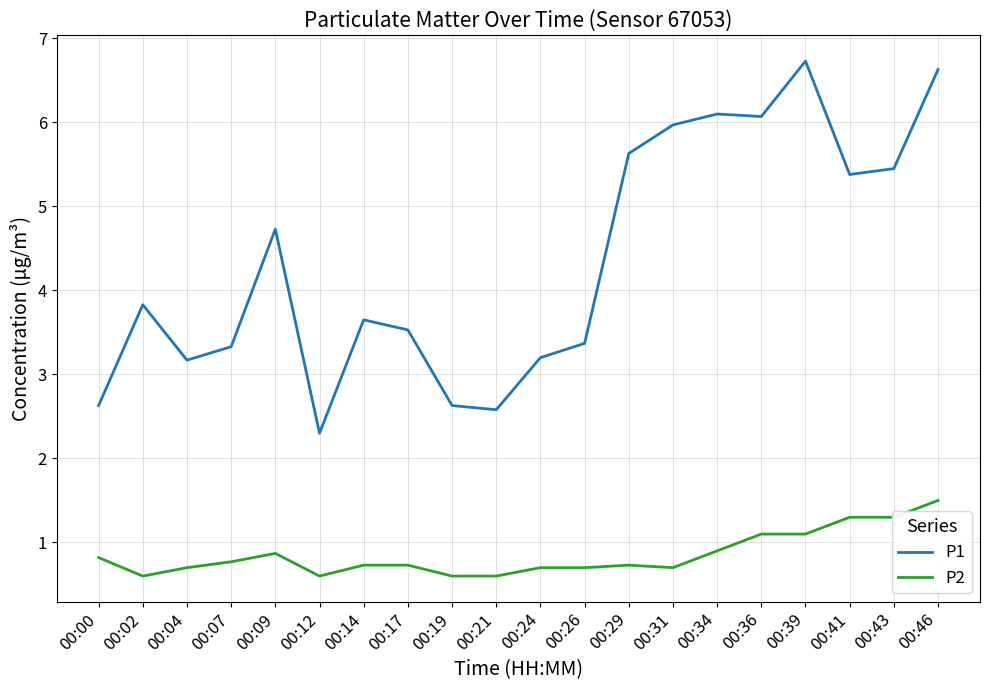

Is the value of P1 at 00:46 greater than the value of P2 at 00:02?

Yes